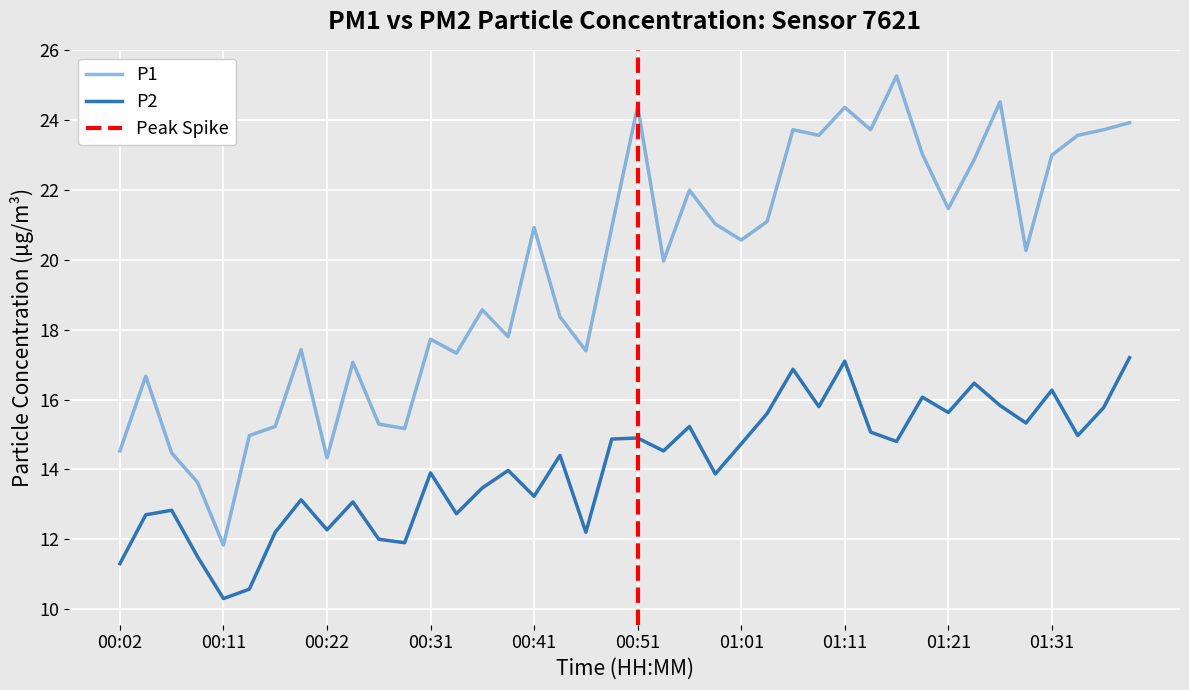

What is the smallest value displayed?

10.3